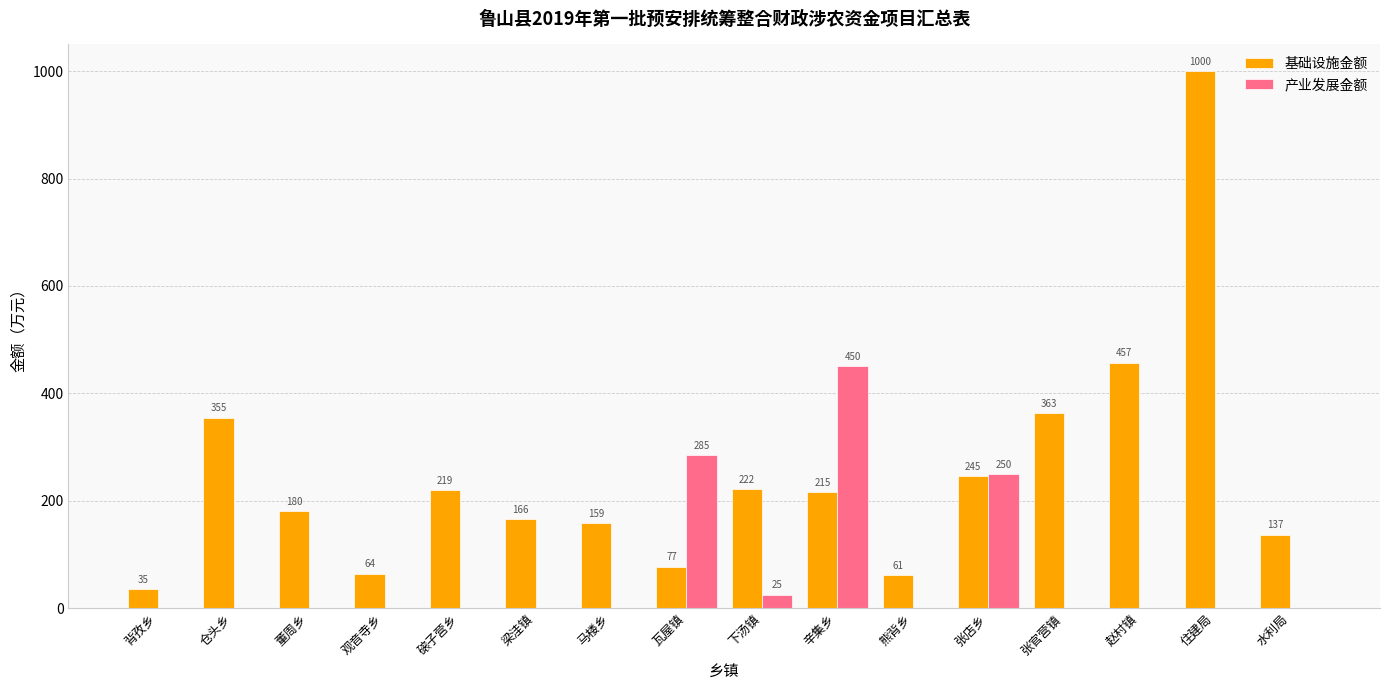

Is the value of 产业发展金额 at 梁洼镇 greater than the value of 基础设施金额 at 马楼乡?

No